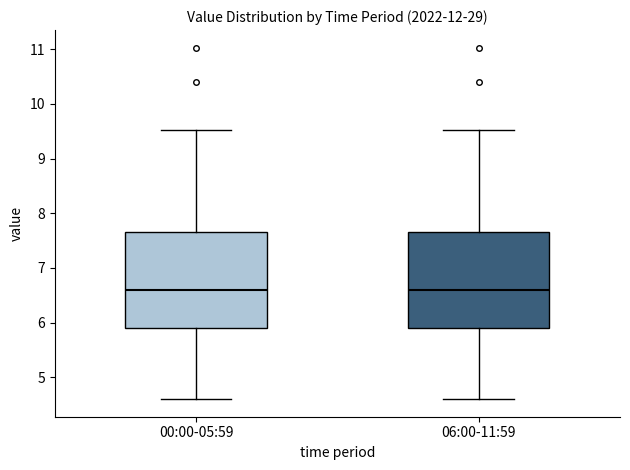

Where is the upper edge of the box for 00:00-05:59 on the y-axis? The values are not printed on the chart, so give them approximately, as read against the axis.

7.7